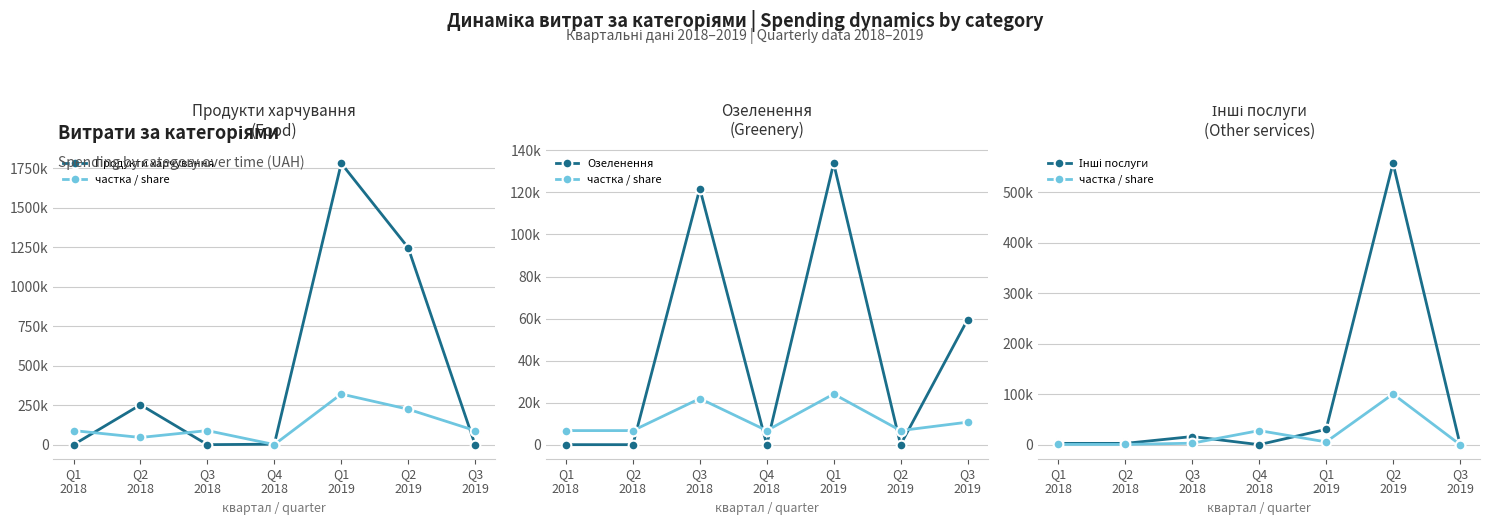

What is the sum of the Інші послуги values at Q1
2018 and Q2
2018?

5062.4